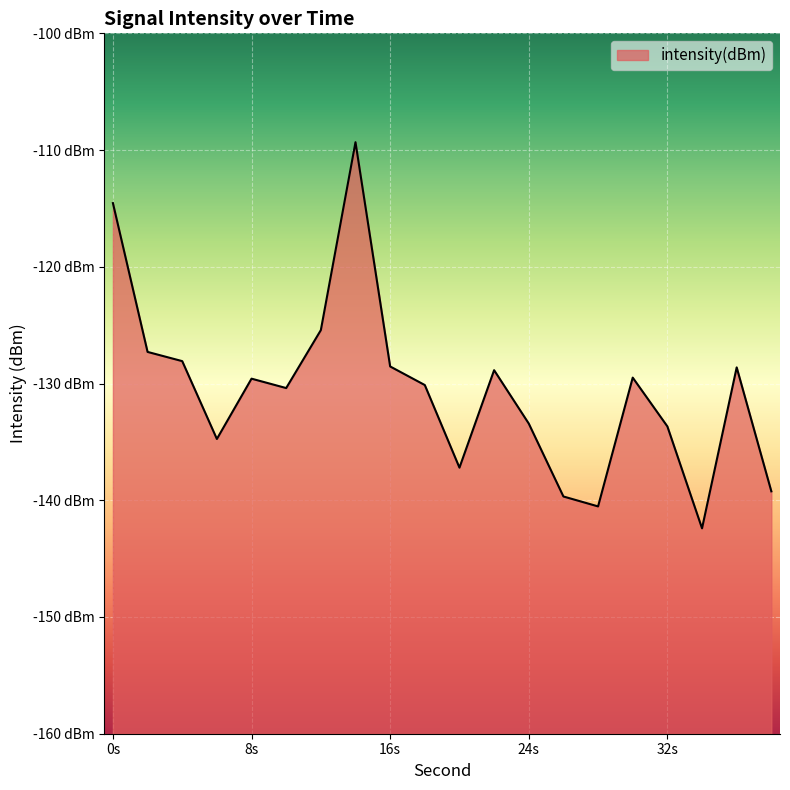

What is the sum of all values?

-2611.2